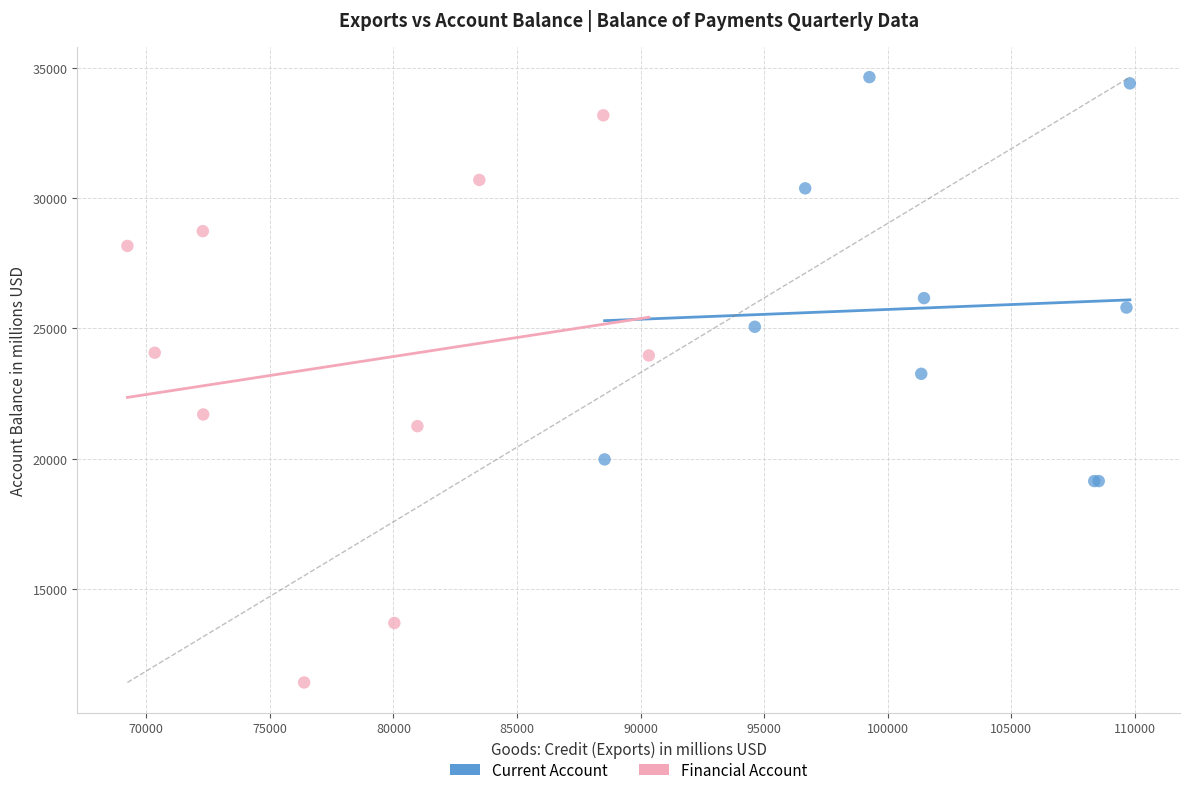

Which series contains the highest Y value?

Current Account